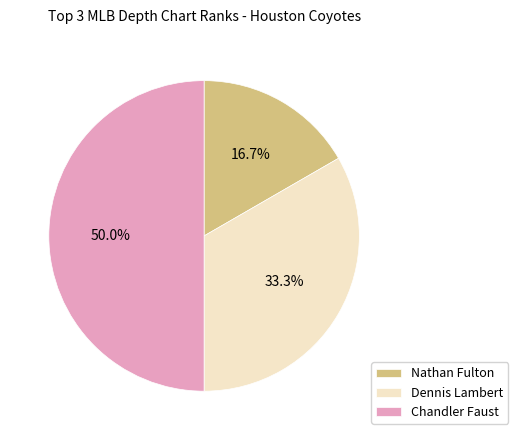

Is it true that Chandler Faust is 50% of the pie?

True